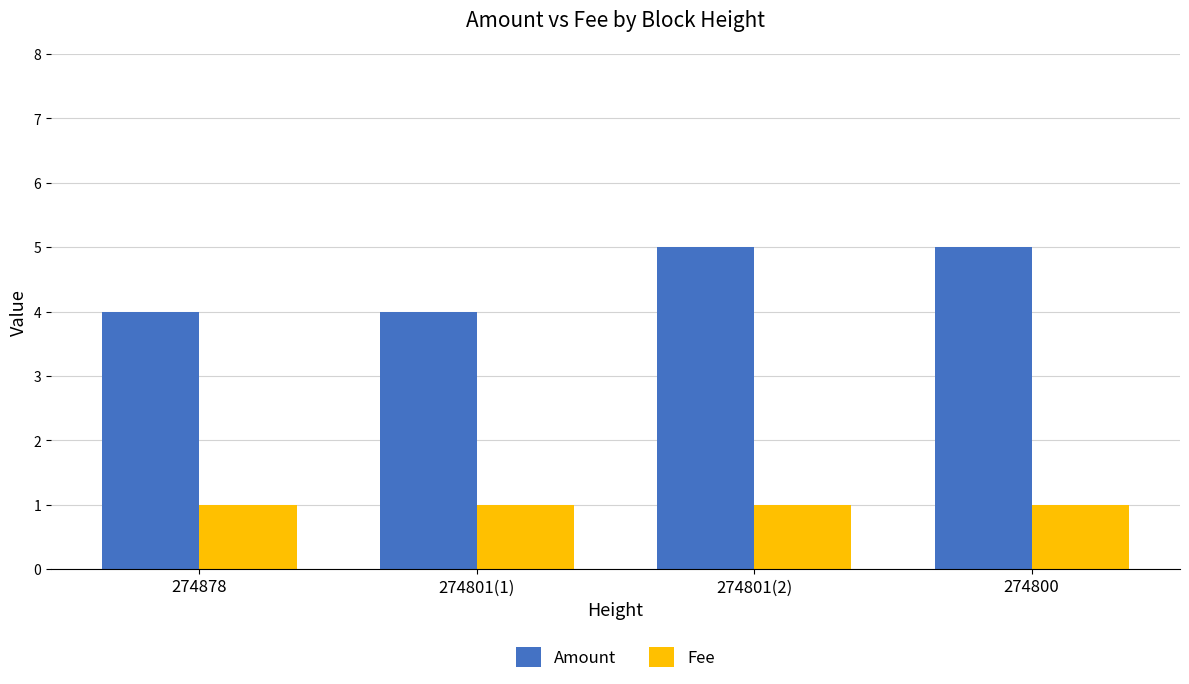

What is the label of the 4th bar from the right?

274878